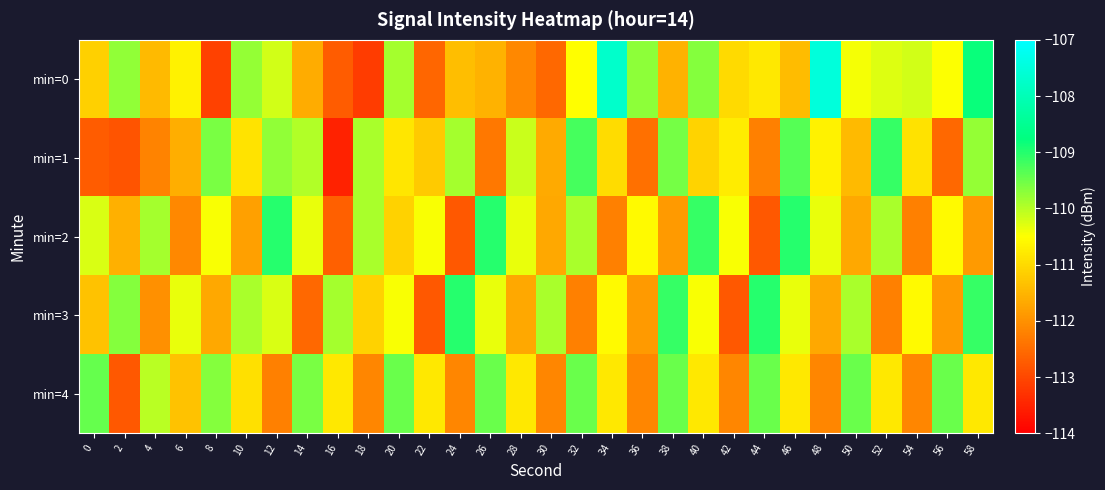

Rank the series by their maximum value, from highest to lowest.

min=0, min=2, min=3, min=1, min=4